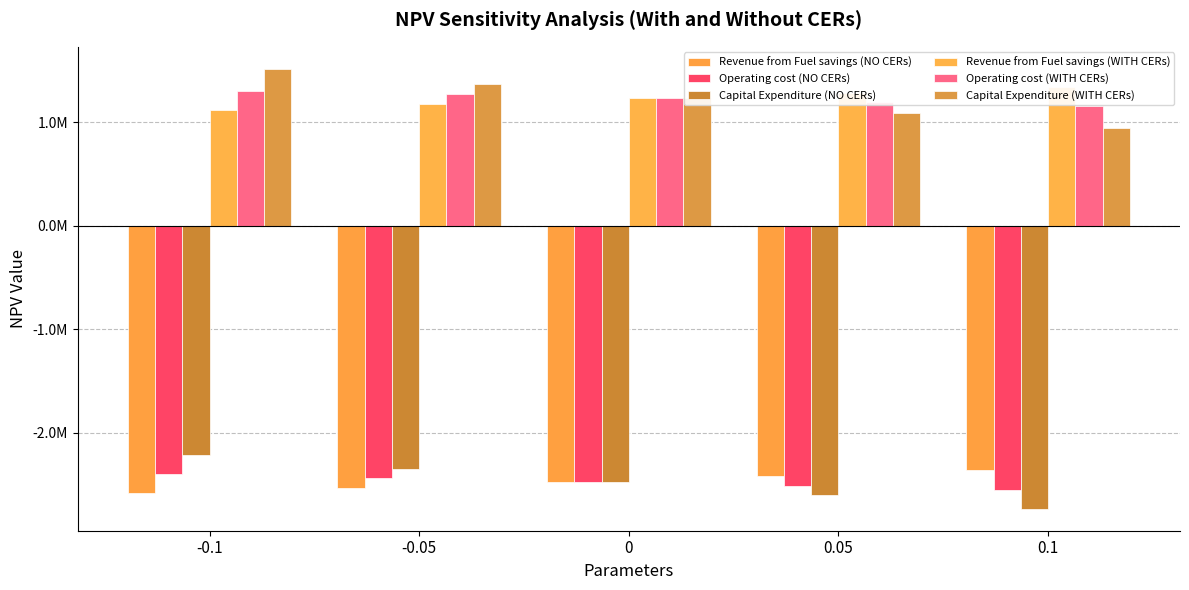

How many categories are shown in the chart?

5